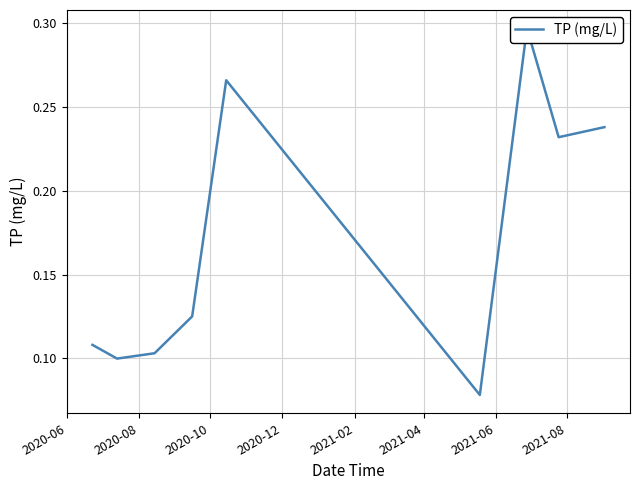

What is the greatest value displayed?

0.3